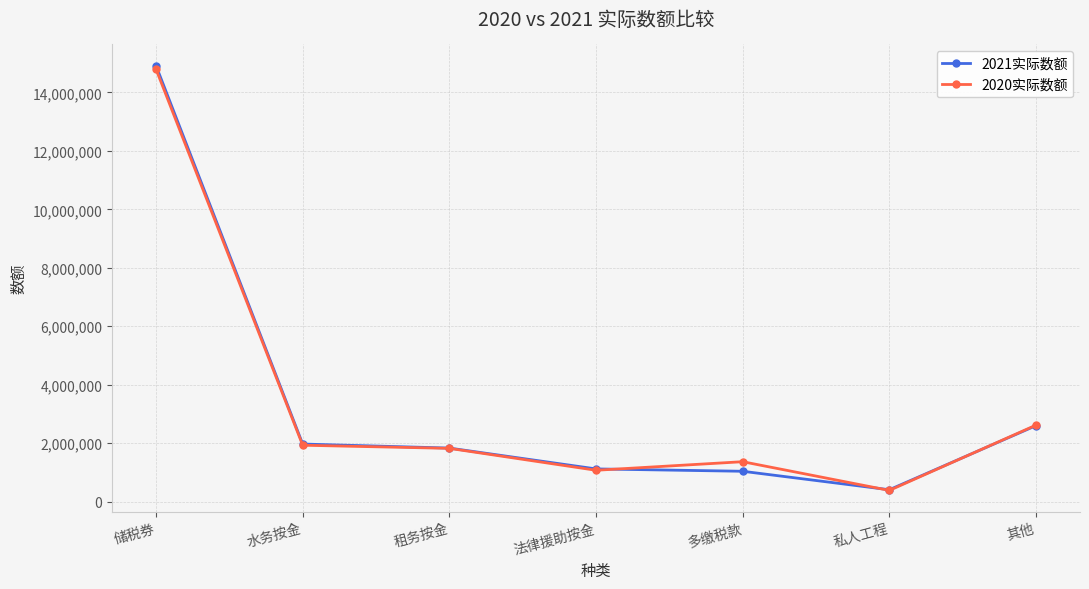

What is the value of the 2020实际数额 point at the 5th from the left?

1365665